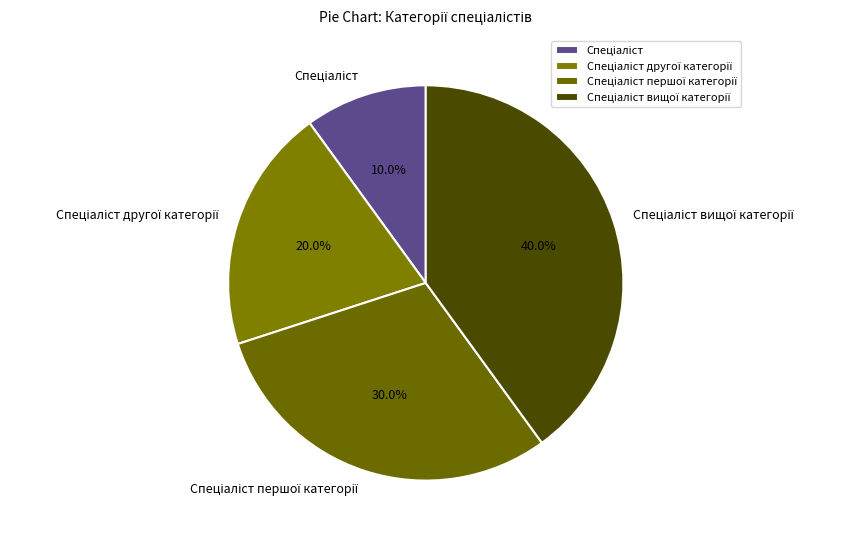

Is there a majority slice in this chart?

No